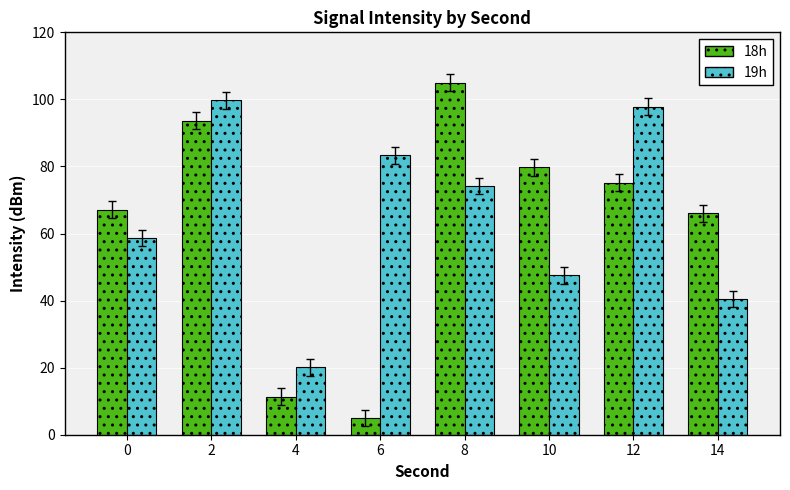

How many data points does each series have?

8